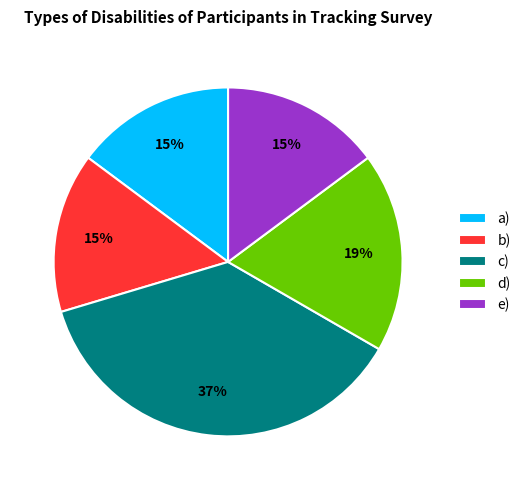

To the nearest percent, what is the combined percentage of e) and a)?

30%